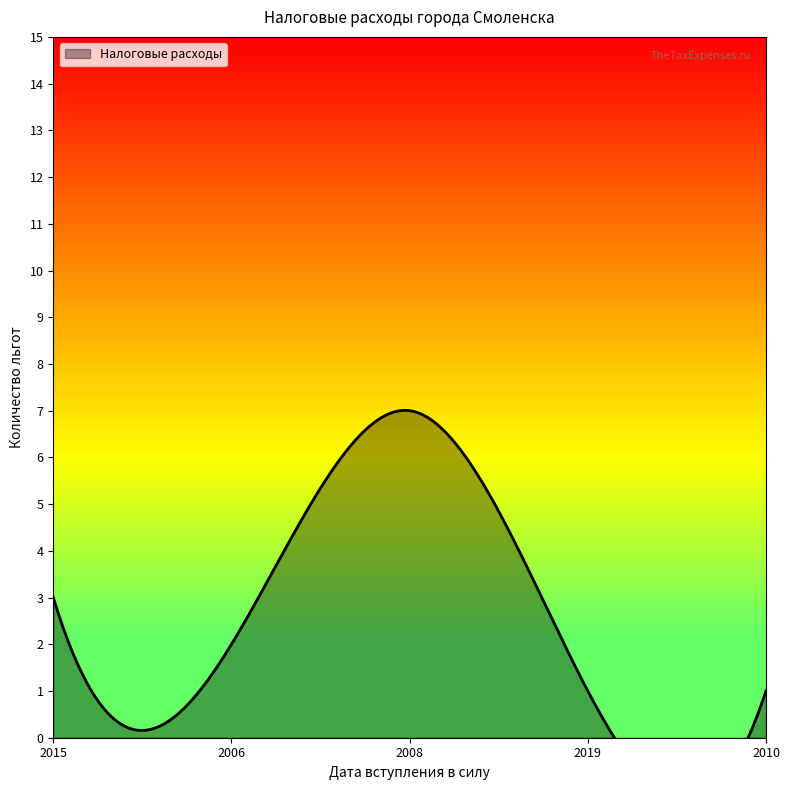

What is the smallest value displayed?

1